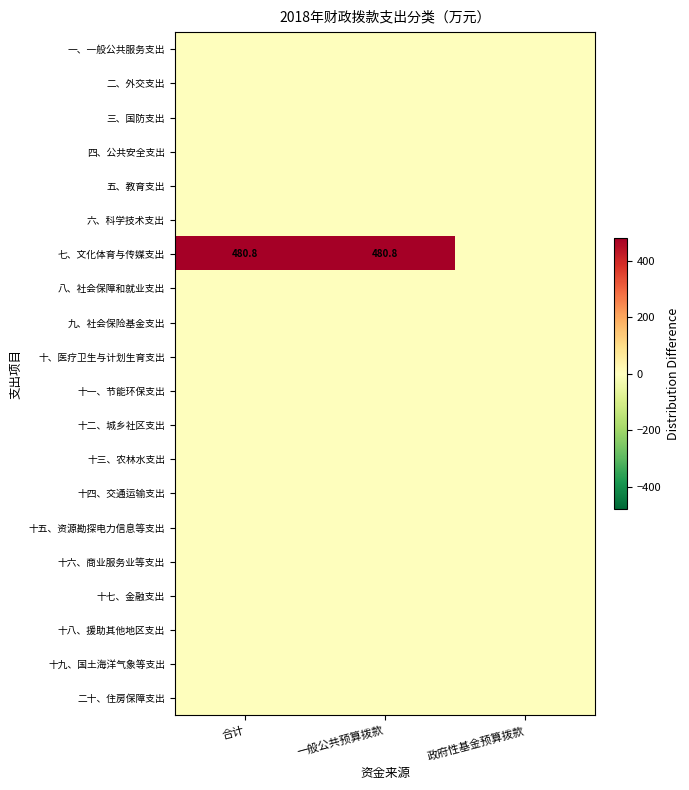

Is the value of 九、社会保险基金支出 at 合计 greater than the value of 十七、金融支出 at 一般公共预算拨款?

No